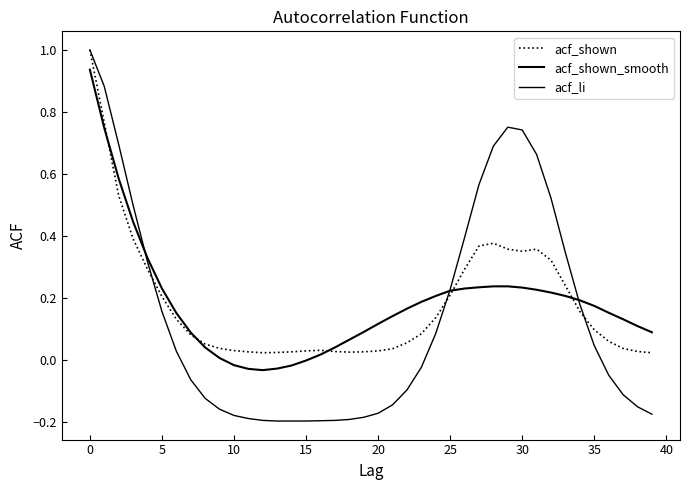

At which category does acf_shown_smooth reach its first local valley?

12